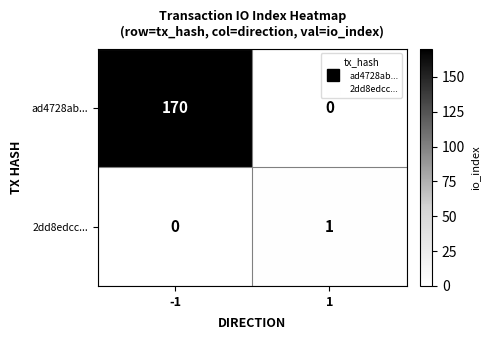

Between -1 and 1, which series saw the biggest shift?

ad4728ab...